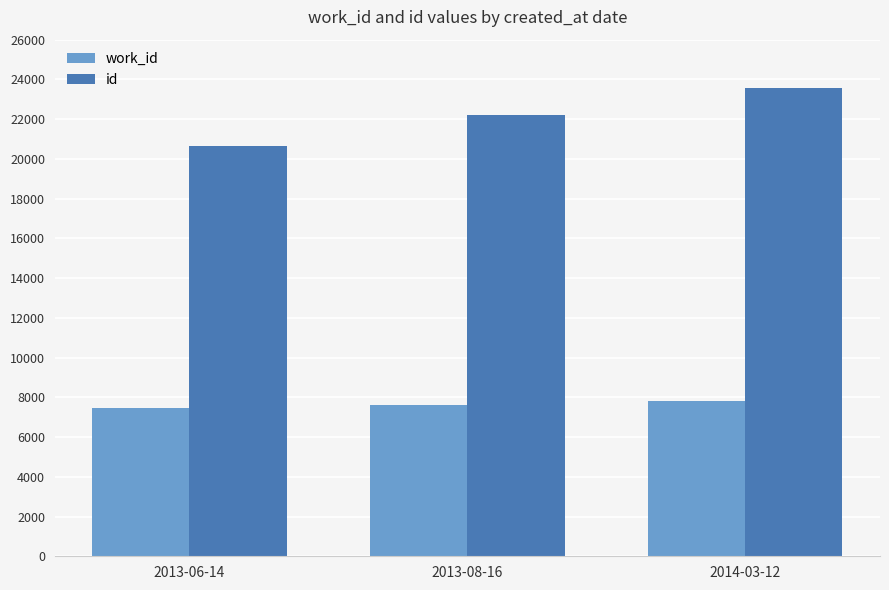

At how many categories does at least one series exceed 11681?

3